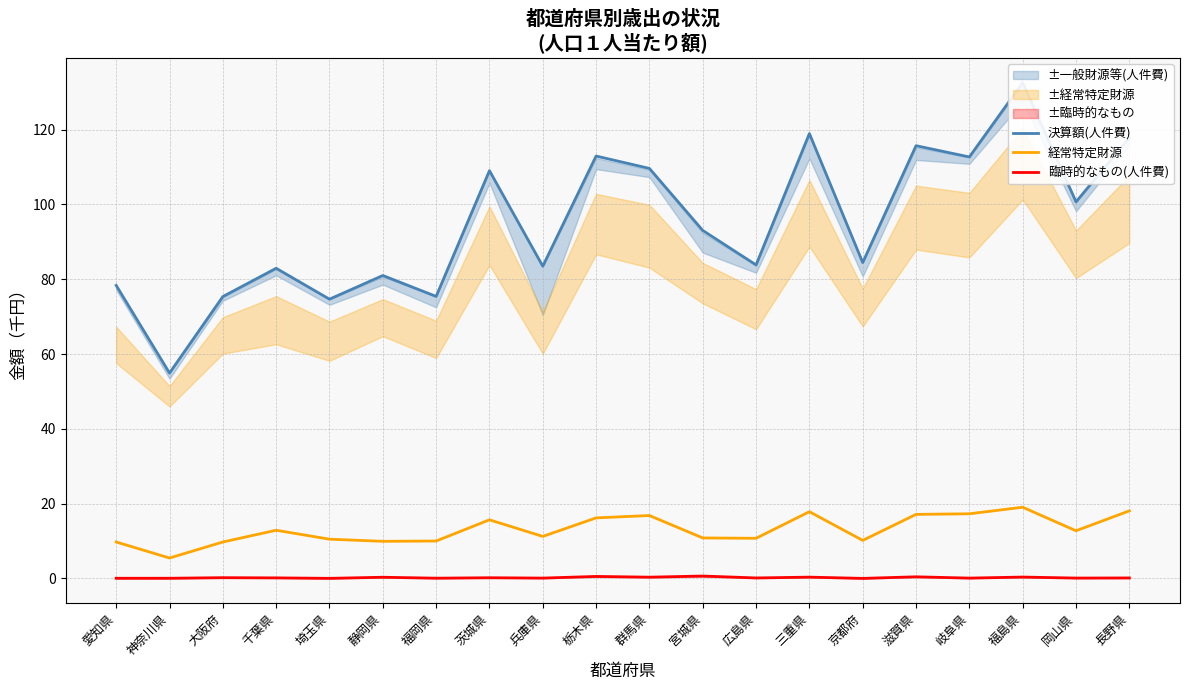

Which series changed the most between 岡山県 and 長野県?

決算額(人件費)